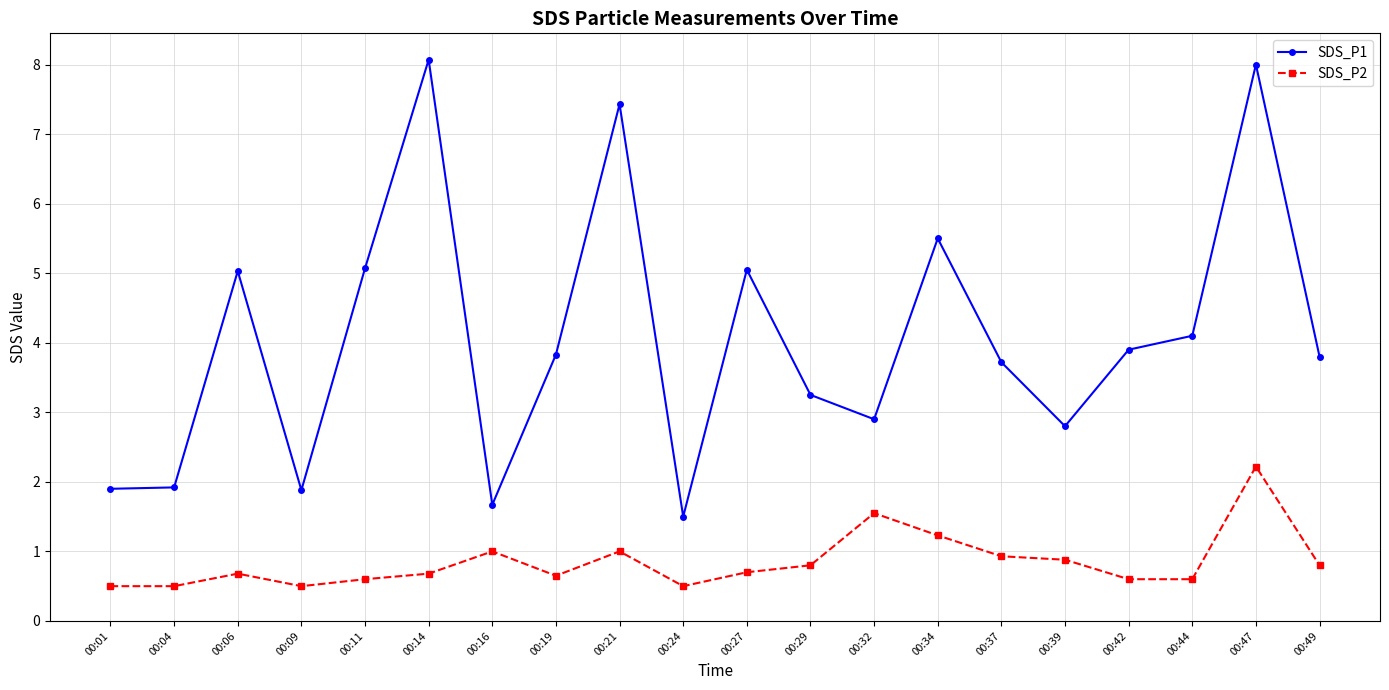

At which category does SDS_P2 reach its first local peak?

00:06